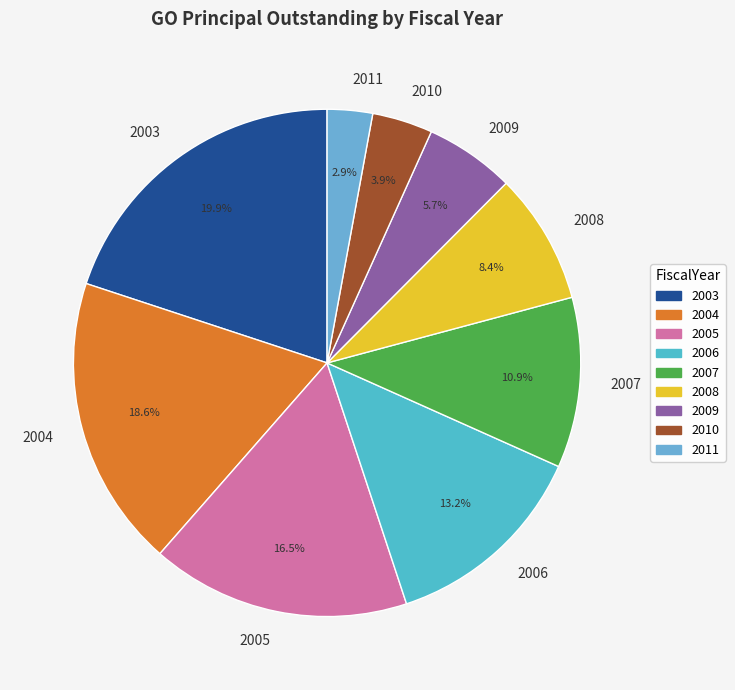

Approximately how many times larger is the value at 2003 compared to 2008?

2.4